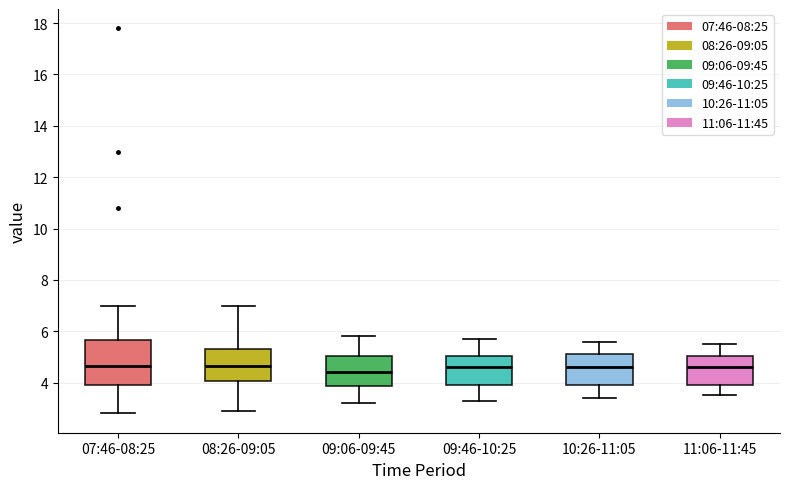

Where does the lower whisker of the box for 07:46-08:25 end on the y-axis? The values are not printed on the chart, so give them approximately, as read against the axis.

2.8